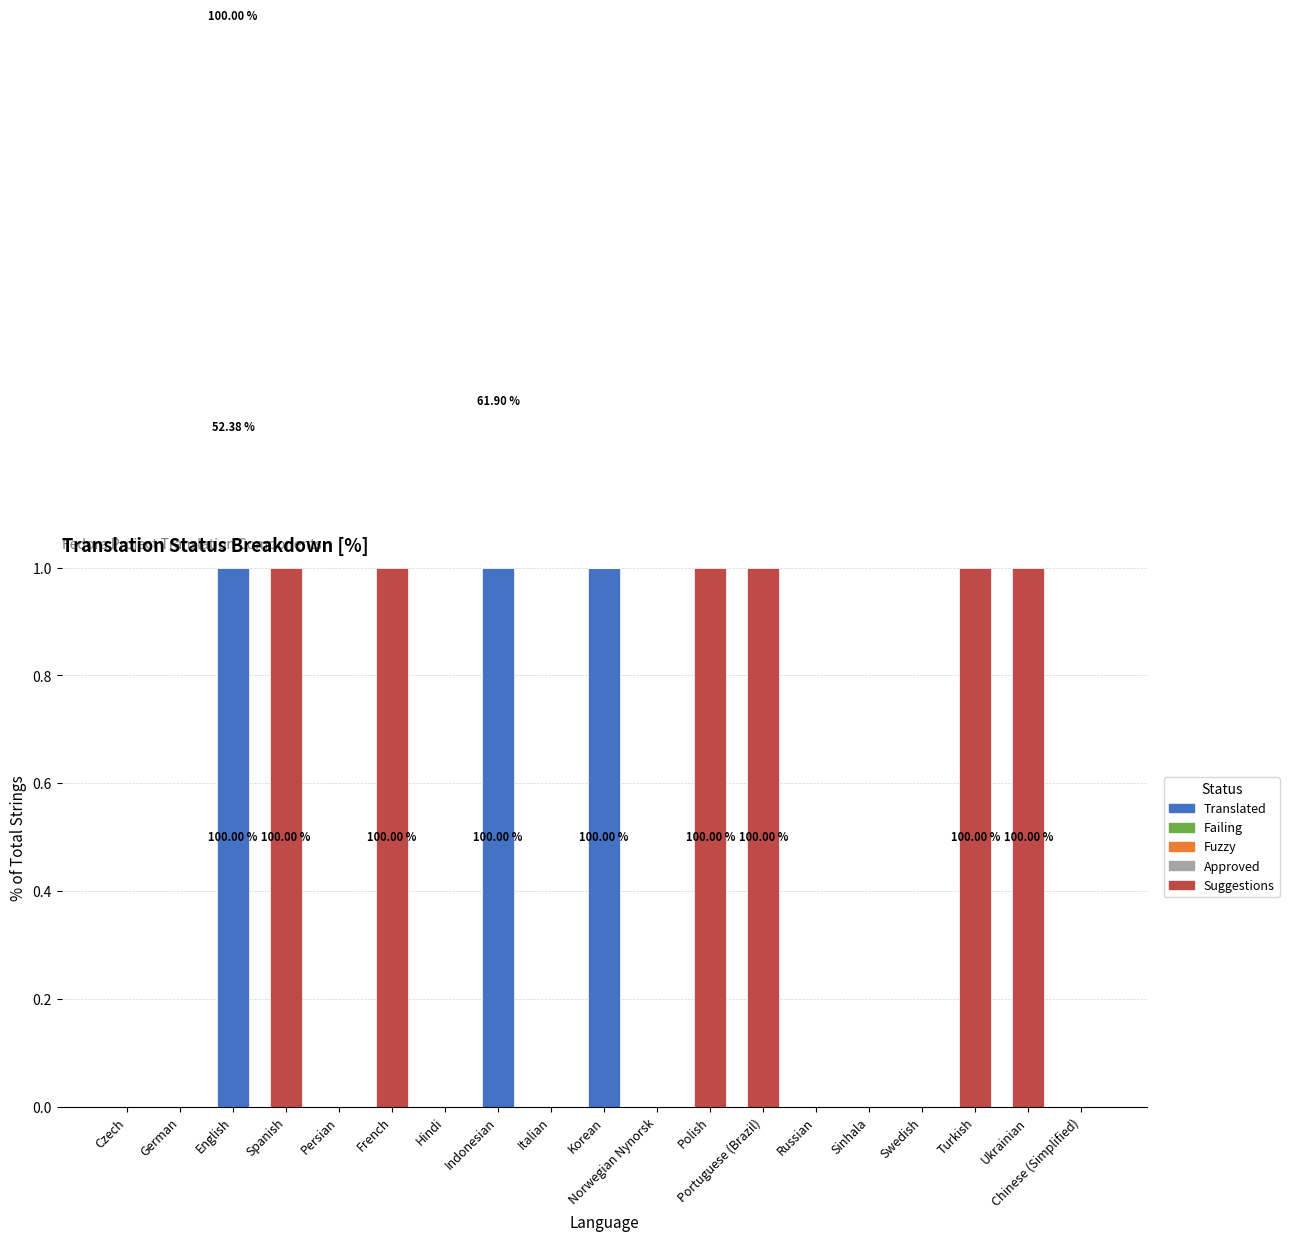

What is the total value across all series at Ukrainian?

1.0